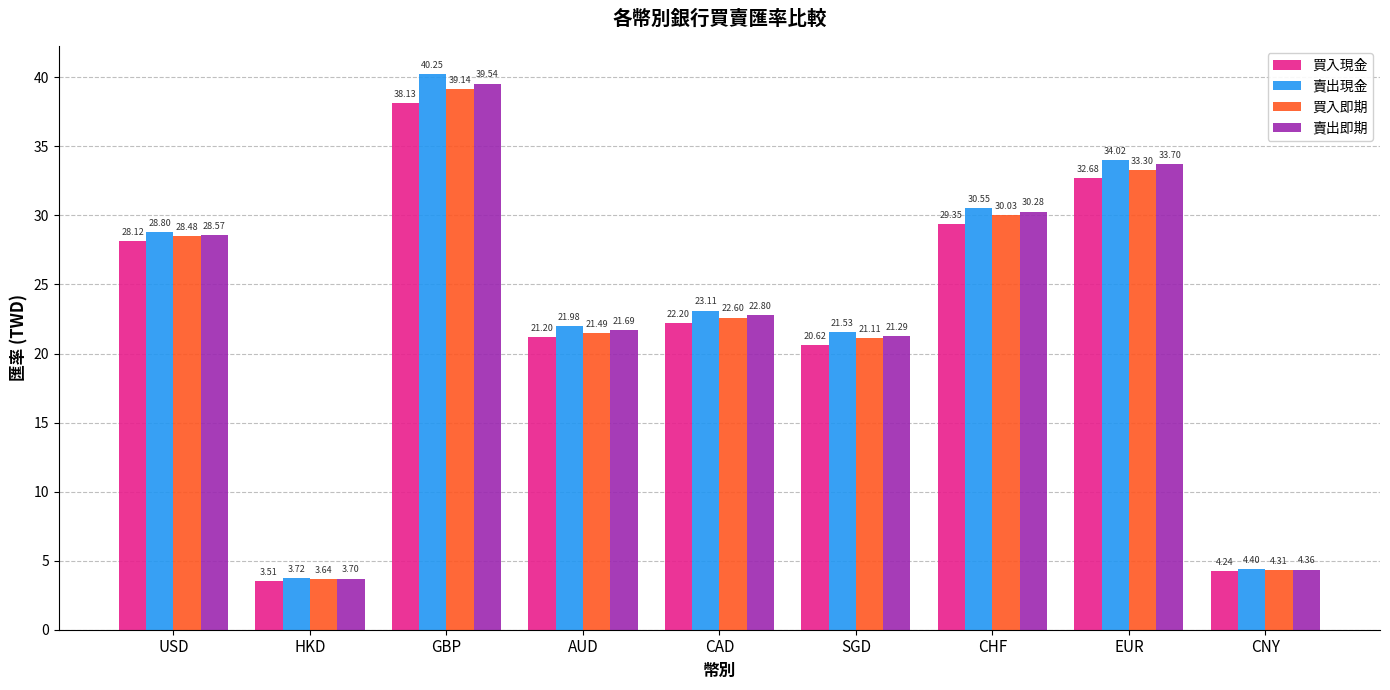

How many groups of bars are there?

9